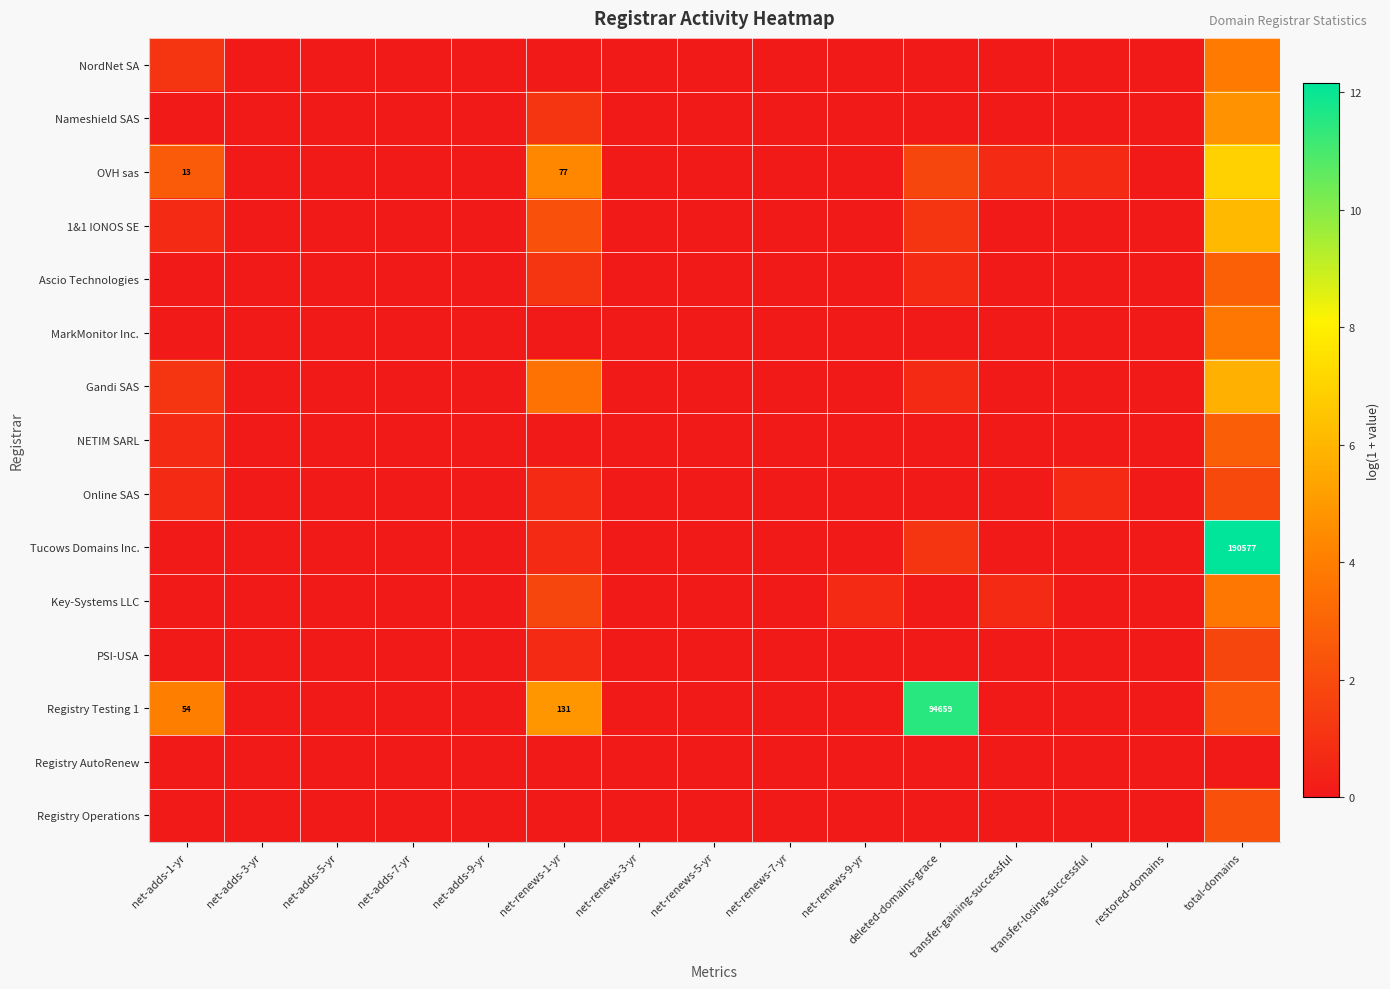

How many distinct data groups are displayed?

15